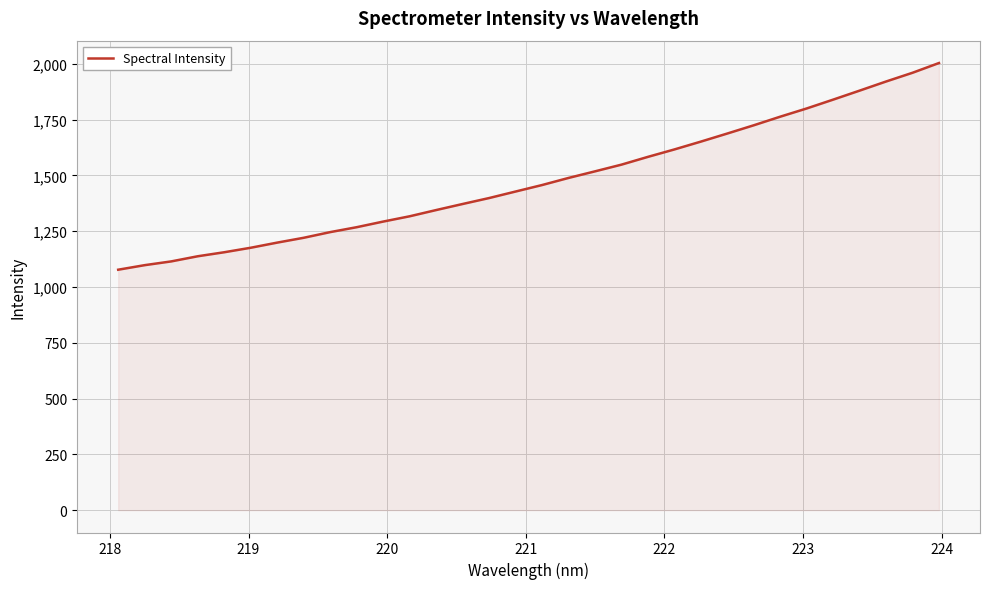

What is the greatest value displayed?

2003.1